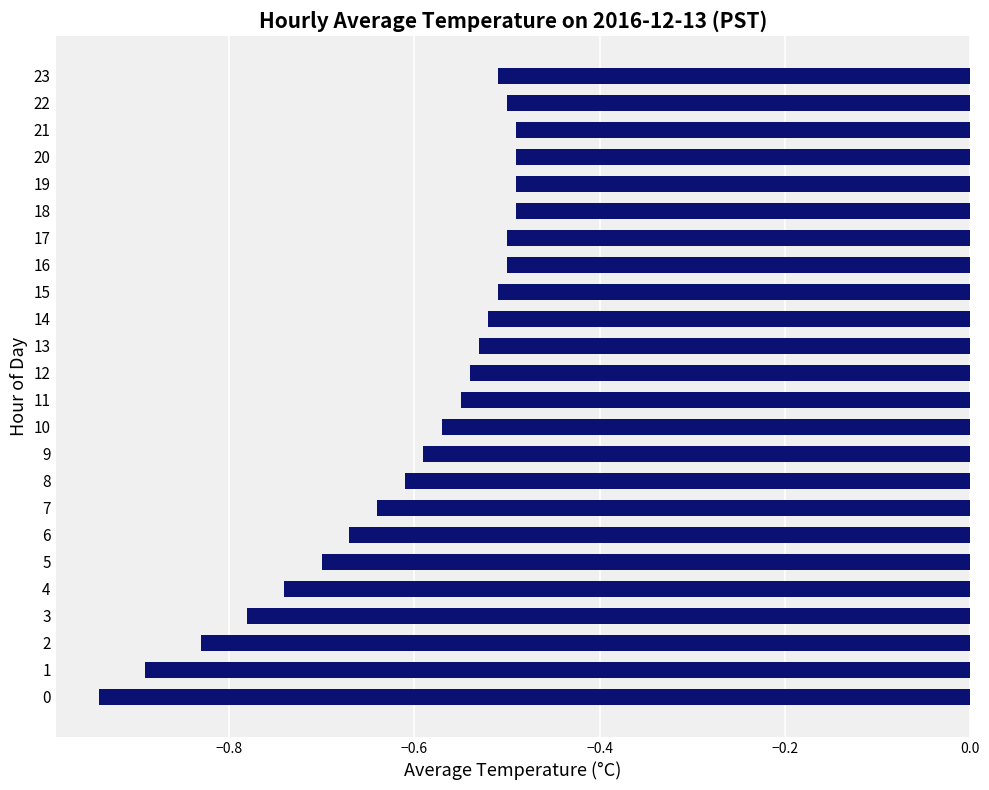

Are the bars grouped side by side (vs. stacked)?

No